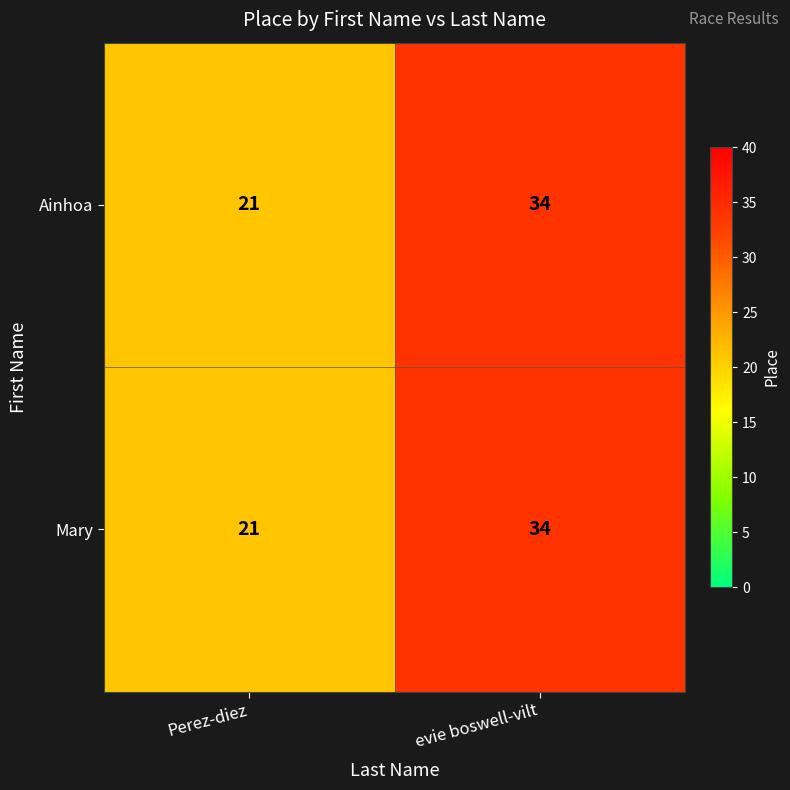

How many categories are shown in the chart?

2